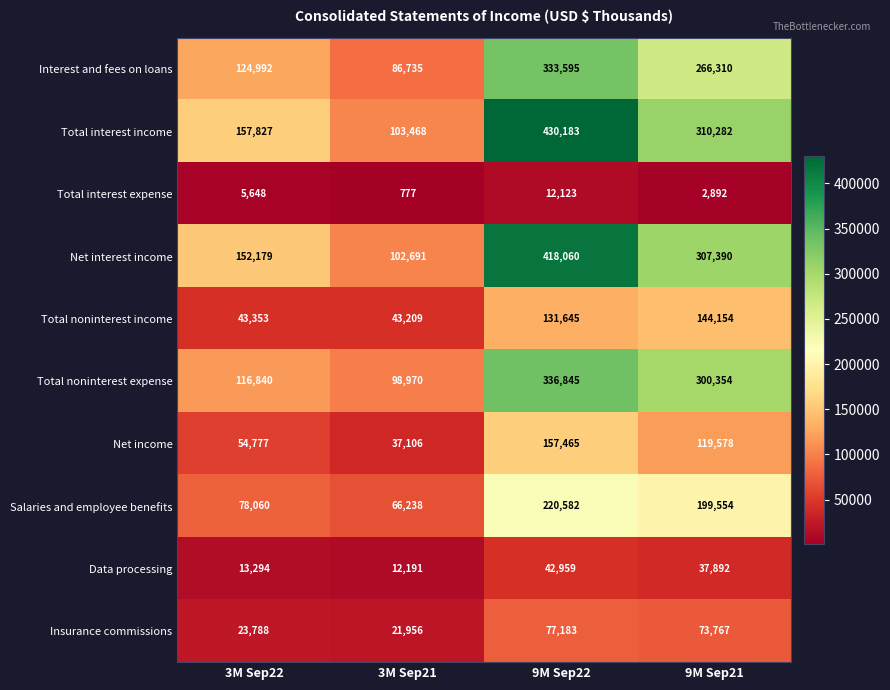

Which category has the highest value across all series?

9M Sep22